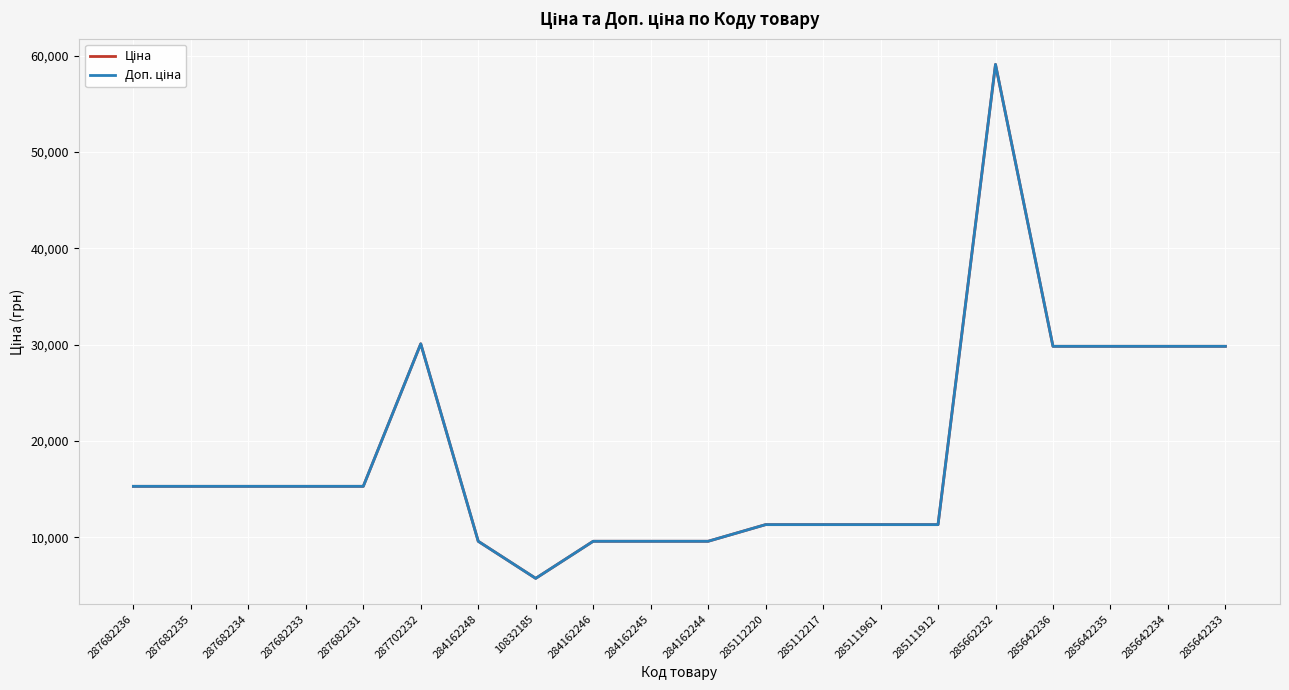

Does the chart display data point markers on the line(s)?

No